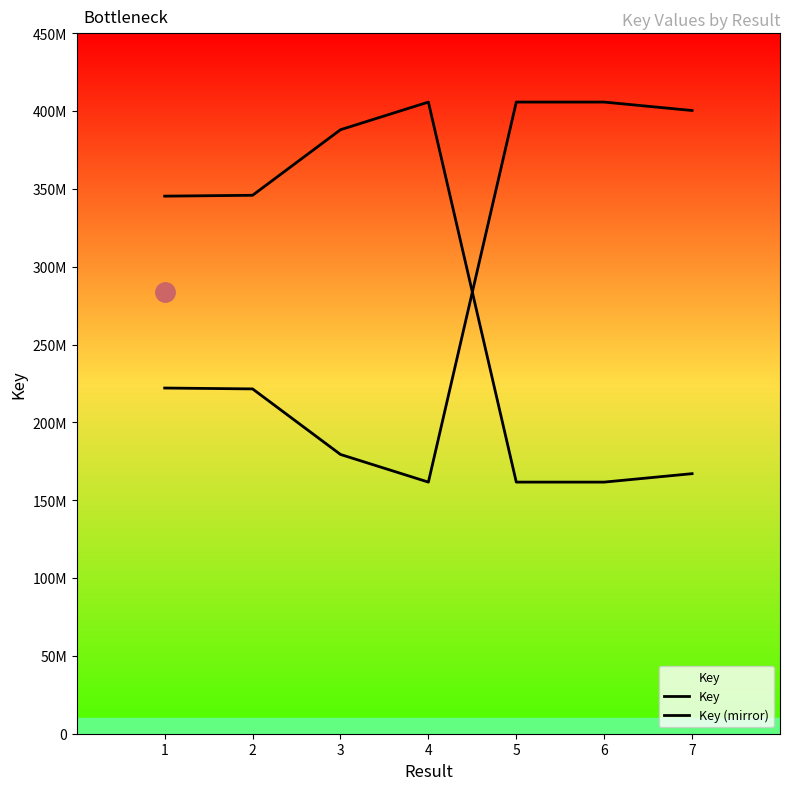

List the labels in order of Key value, largest first.

5, 6, 7, 1, 2, 3, 4